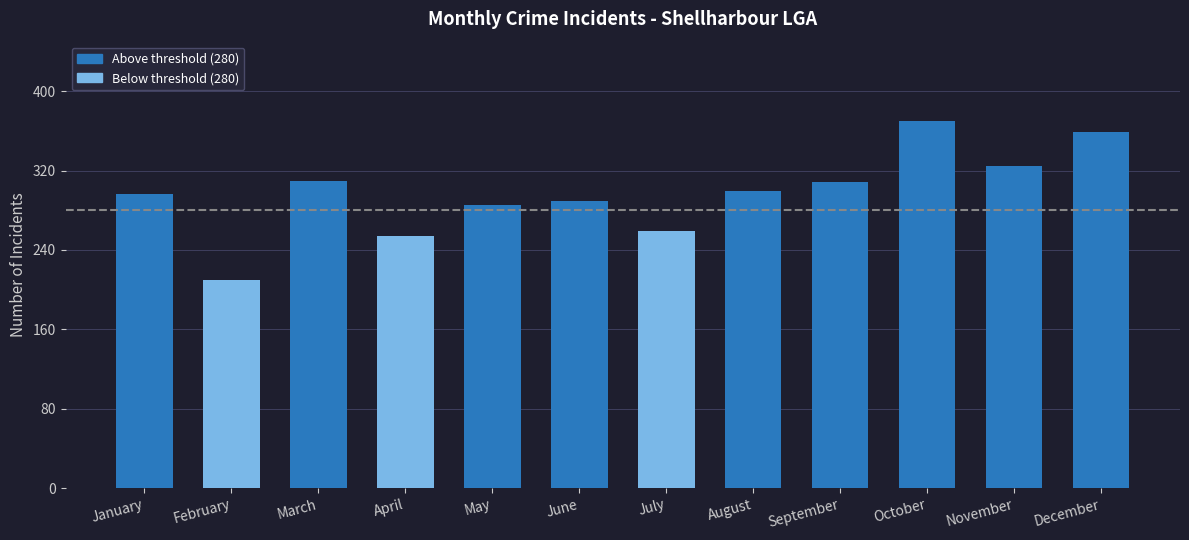

What is the minimum value shown in the chart?

210